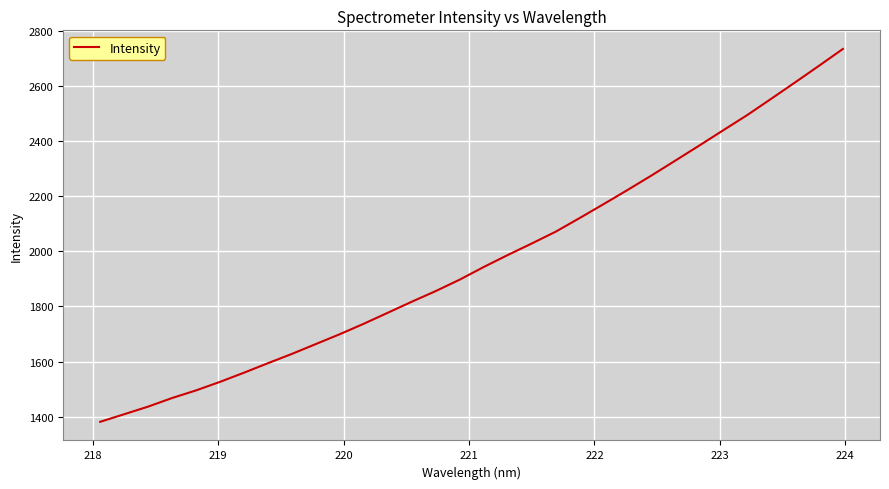

What is the greatest value displayed?

2735.0